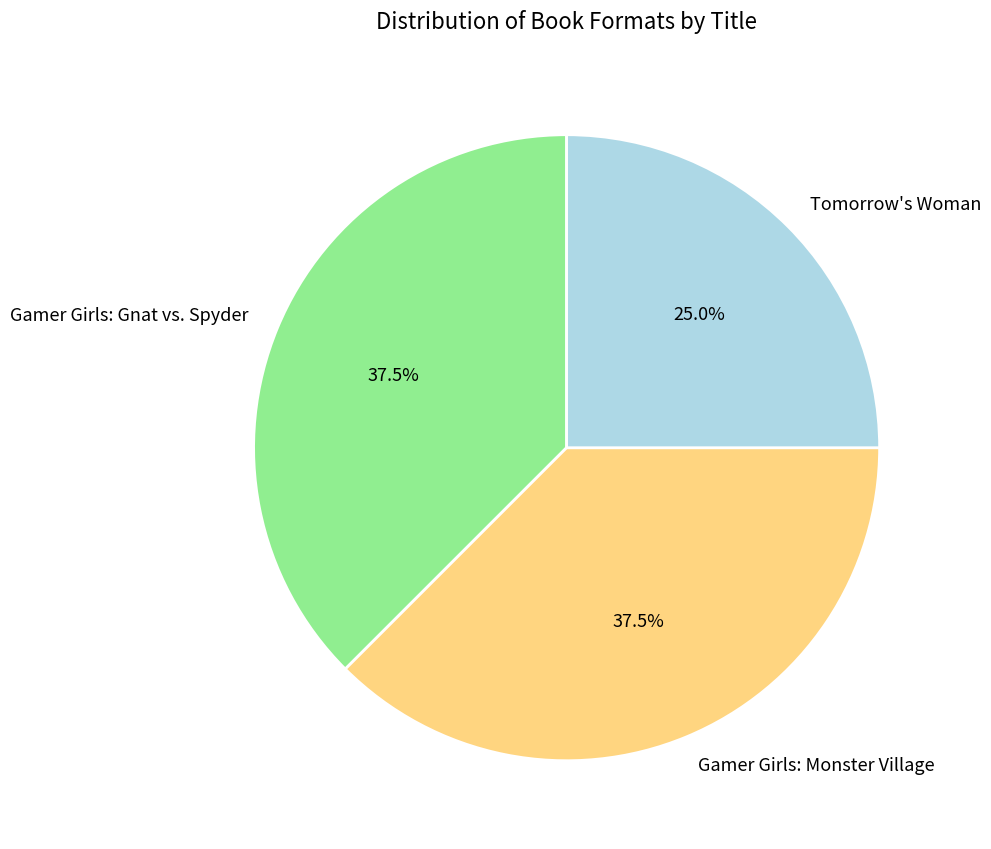

Which category has the smallest portion of the pie?

Tomorrow's Woman